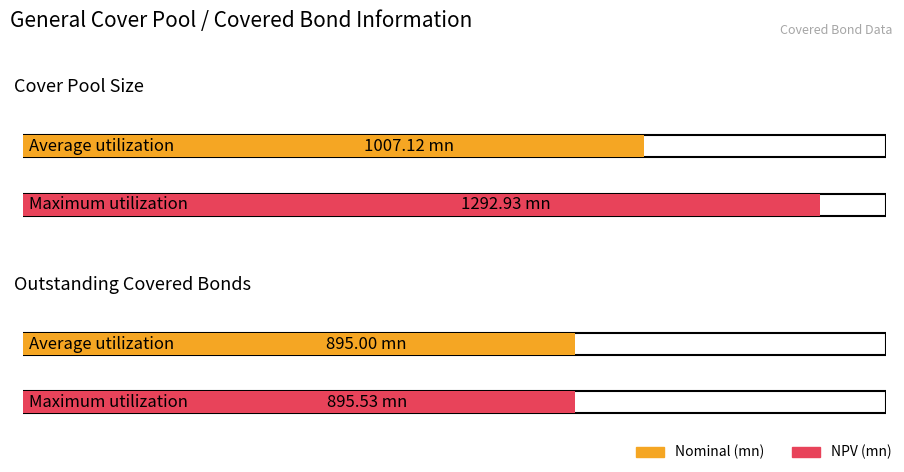

Read the Average utilization value at Cover Pool Size.

1007.1